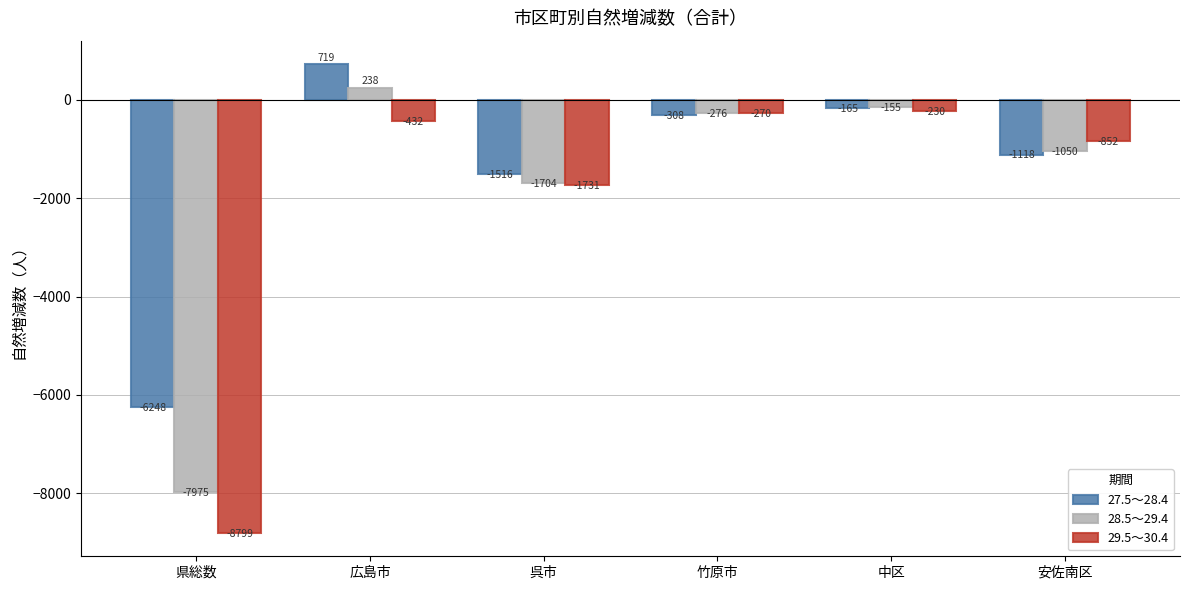

What are all the series names shown in the legend?

27.5～28.4, 28.5～29.4, 29.5～30.4